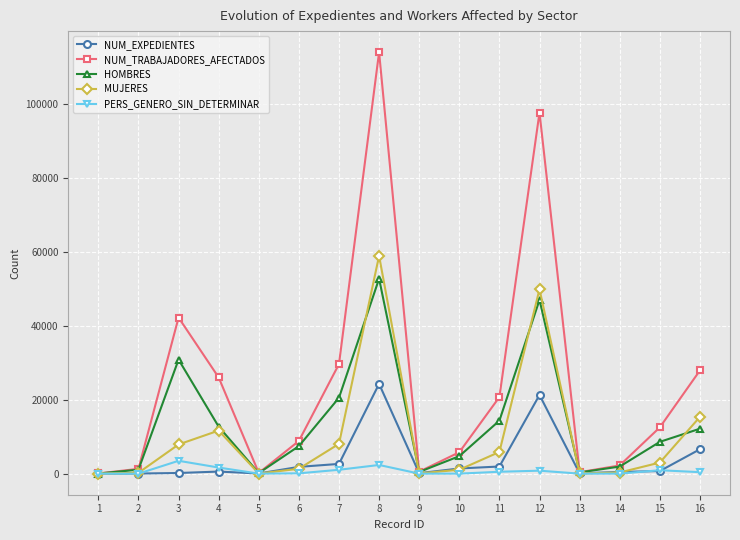

What are all the series names shown in the legend?

NUM_EXPEDIENTES, NUM_TRABAJADORES_AFECTADOS, HOMBRES, MUJERES, PERS_GENERO_SIN_DETERMINAR